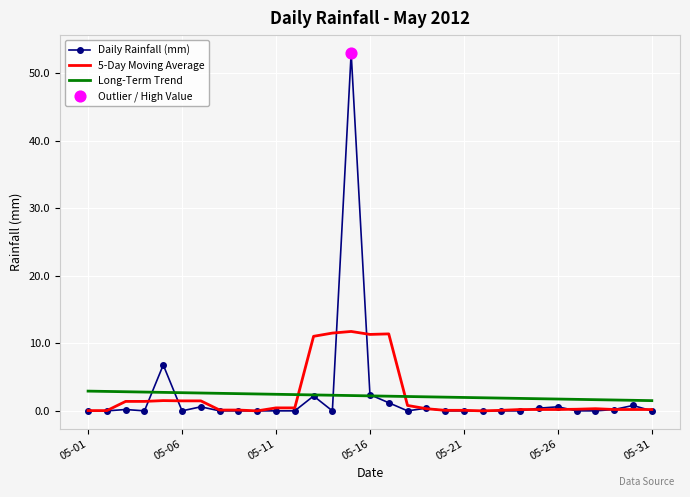

Which series has the widest spread of values?

Daily Rainfall (mm)